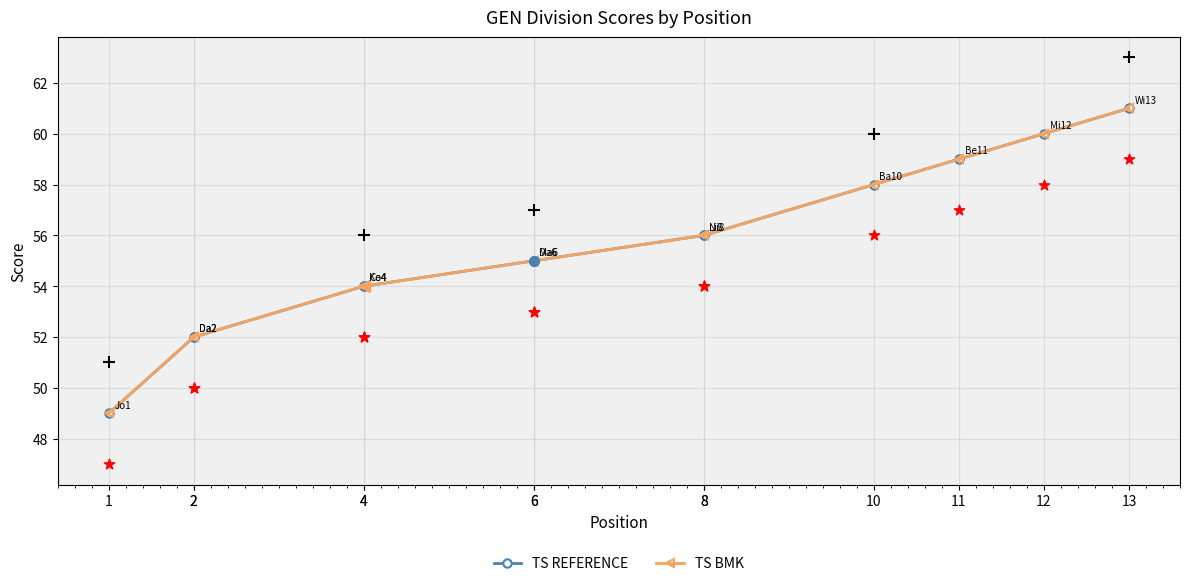

Which series contains the lowest Y value?

TS REFERENCE